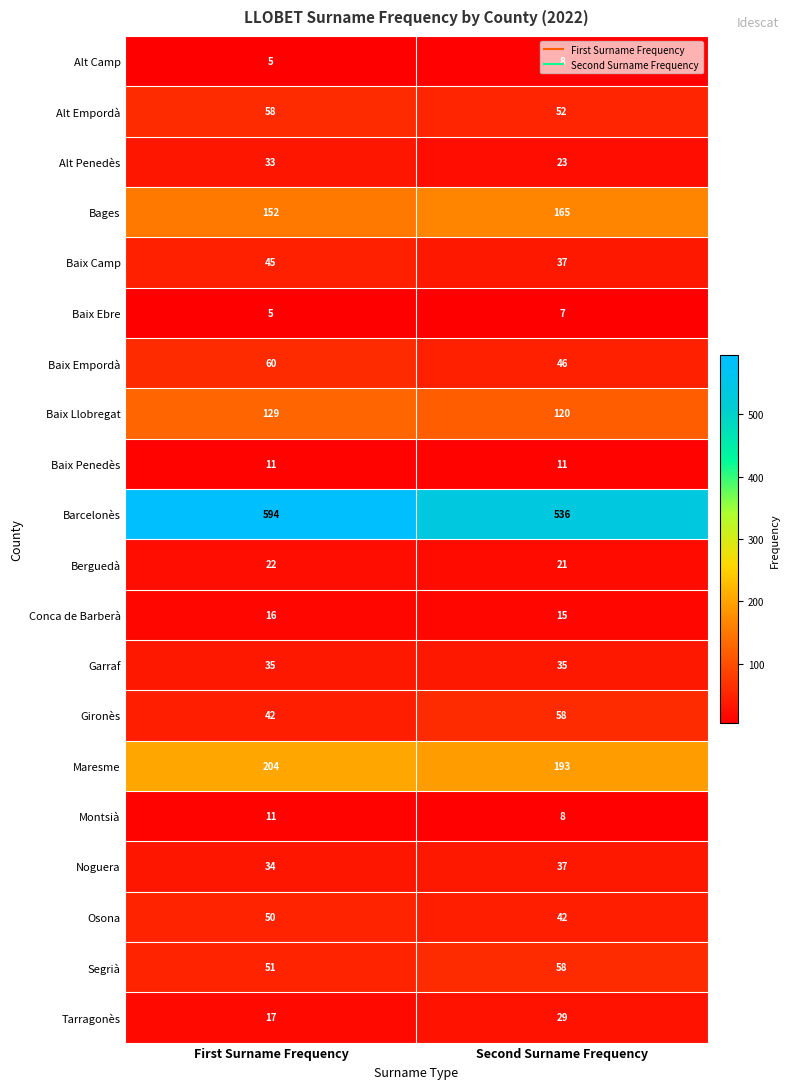

Is it true that Baix Empordà equals 60 at First Surname Frequency?

True